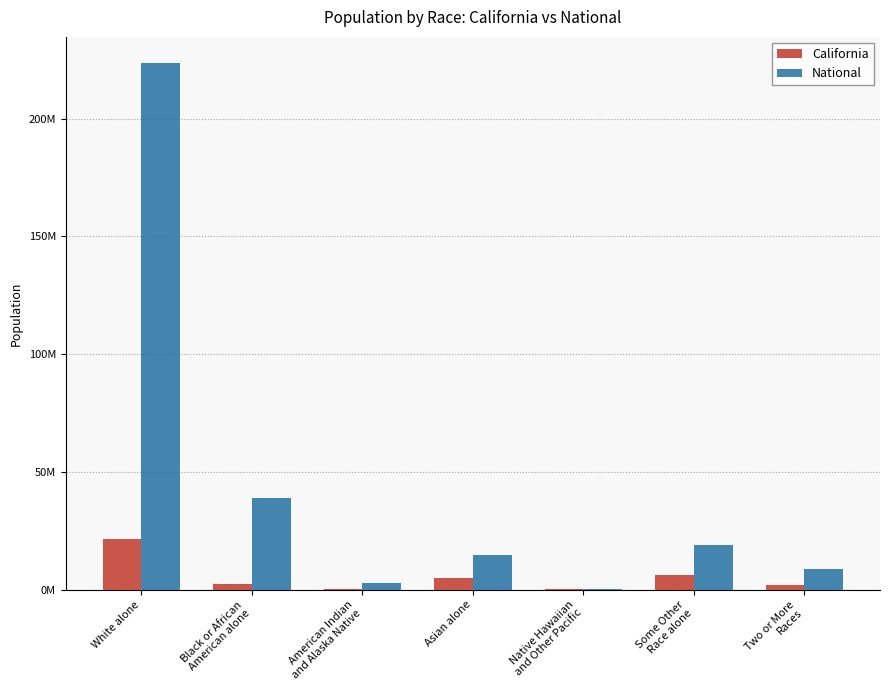

Which category has the highest value across all series?

White alone